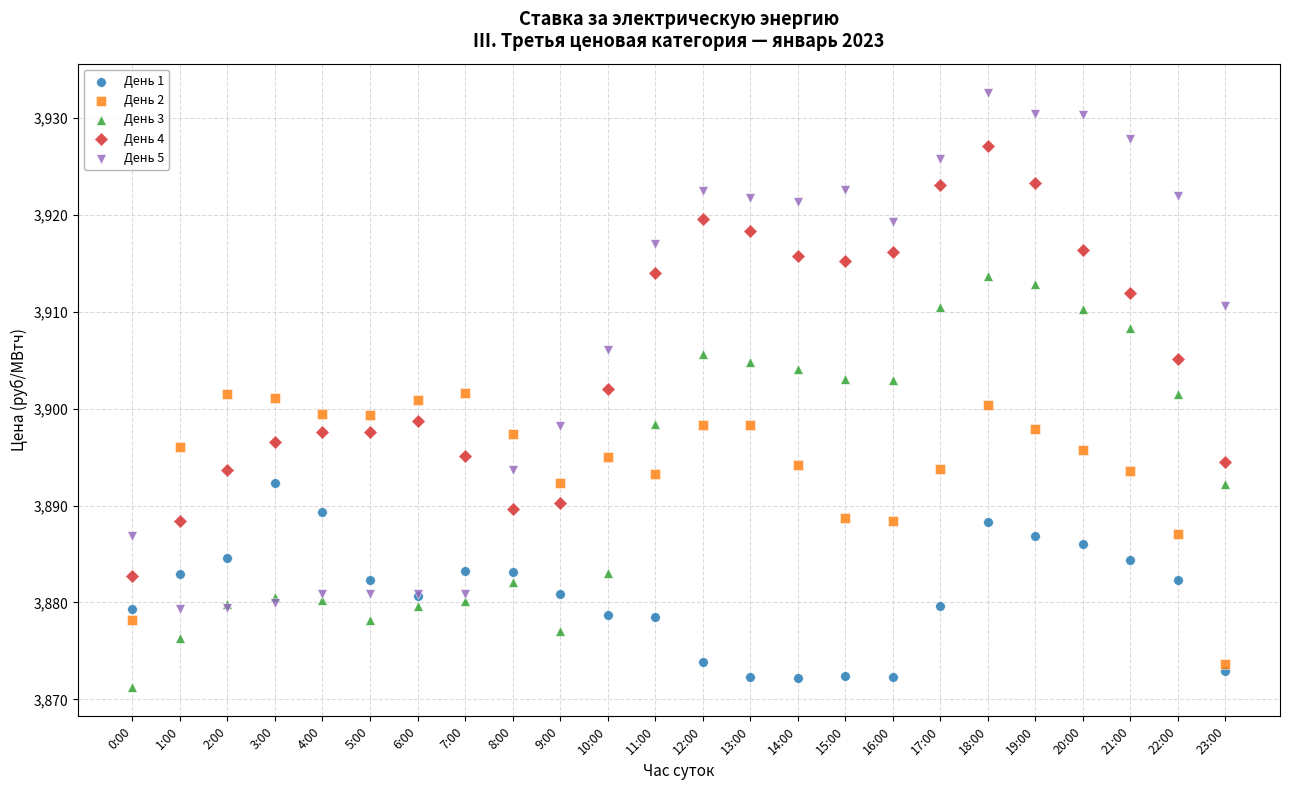

Which series contains the highest Y value?

День 5